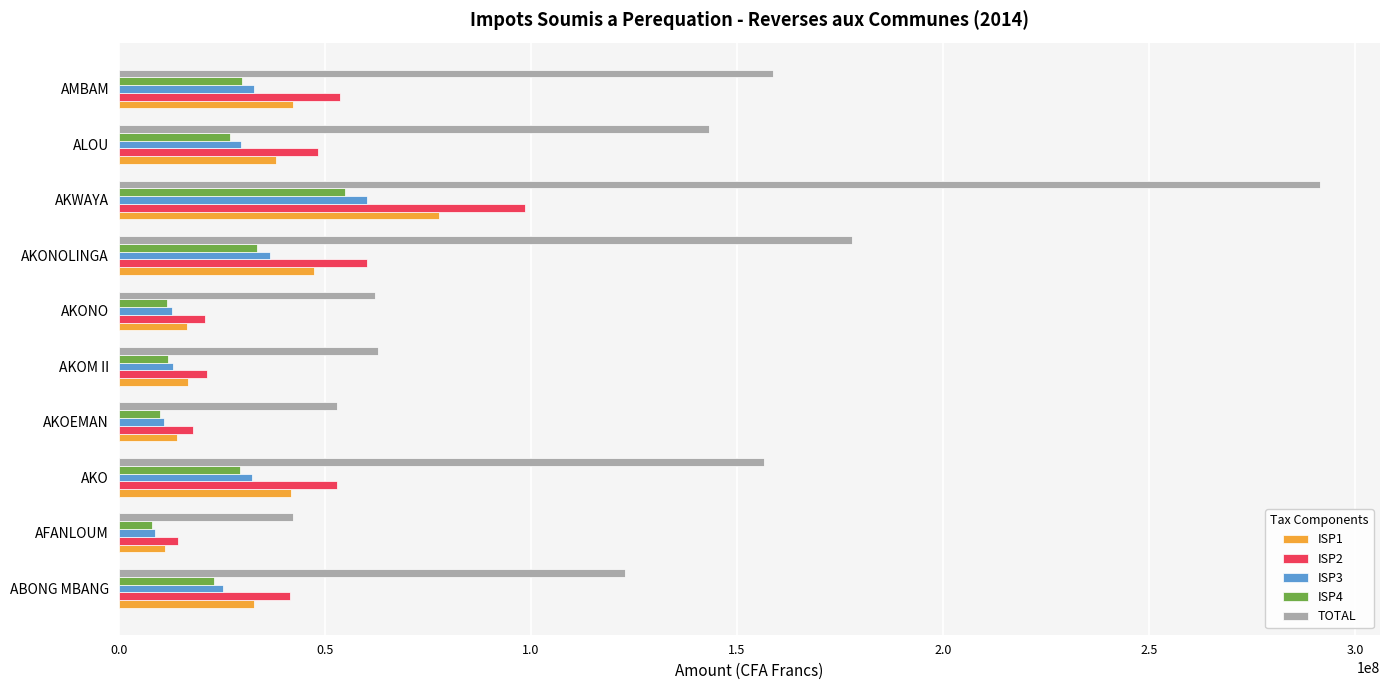

Between AKO and AKONO, which series saw the biggest shift?

TOTAL